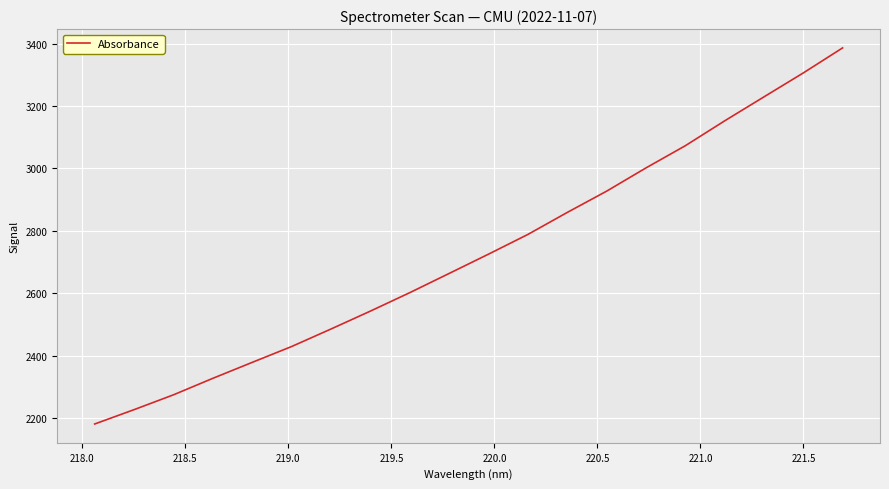

What is the maximum value shown in the chart?

3386.5